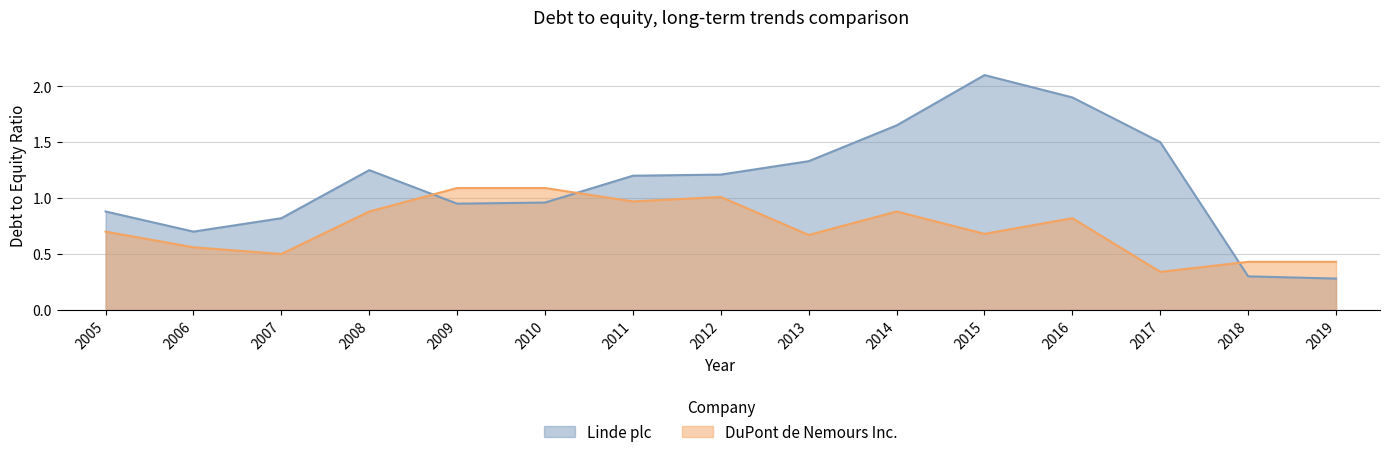

What is the minimum value for Linde plc?

0.3